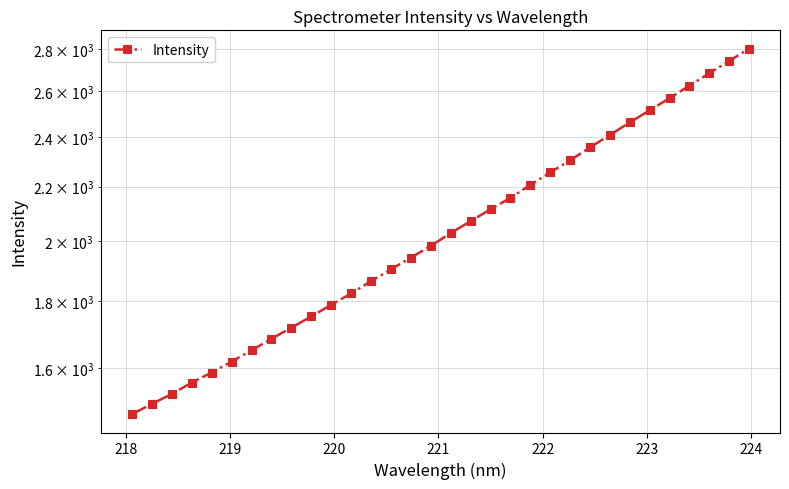

How many data points are above 2027?

16